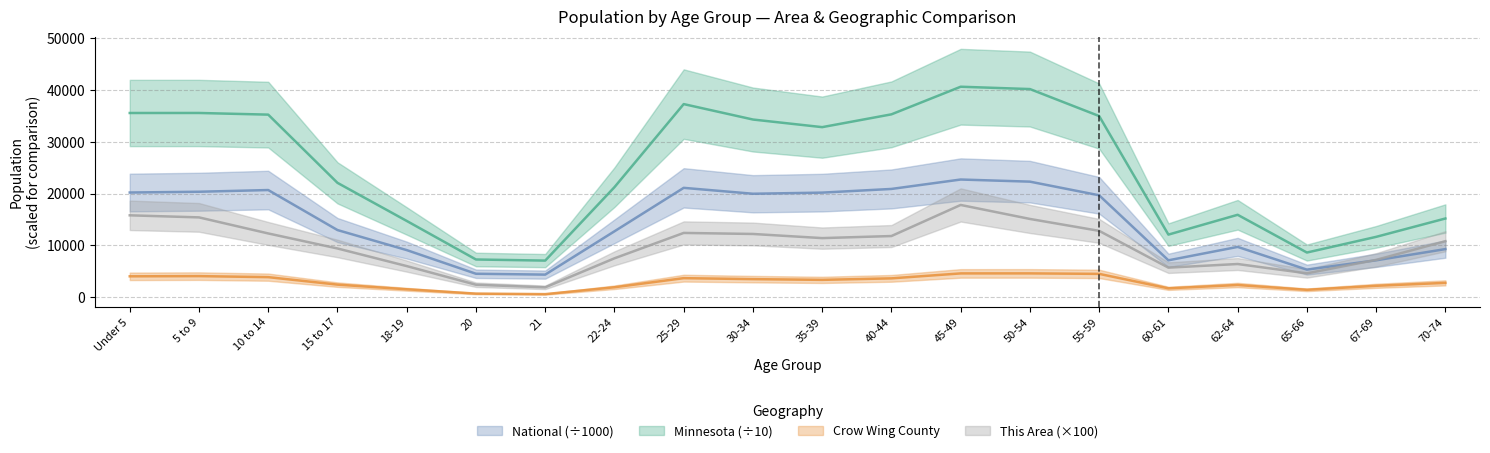

At which category is the sum across all series the highest?

45-49